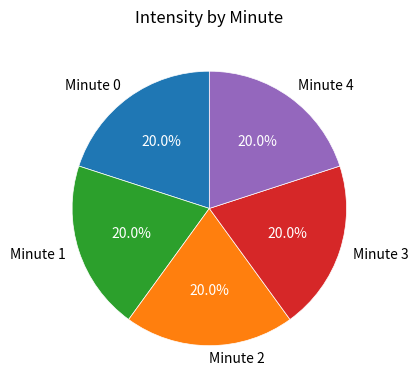

Is the sum of Minute 1 and Minute 2 greater than half?

No